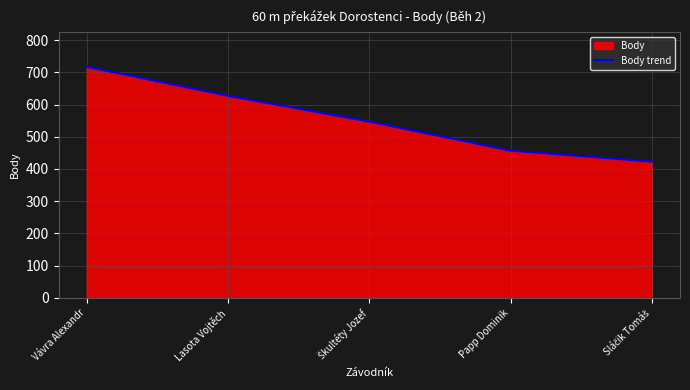

At which label does the data first exceed 547?

Vávra Alexandr